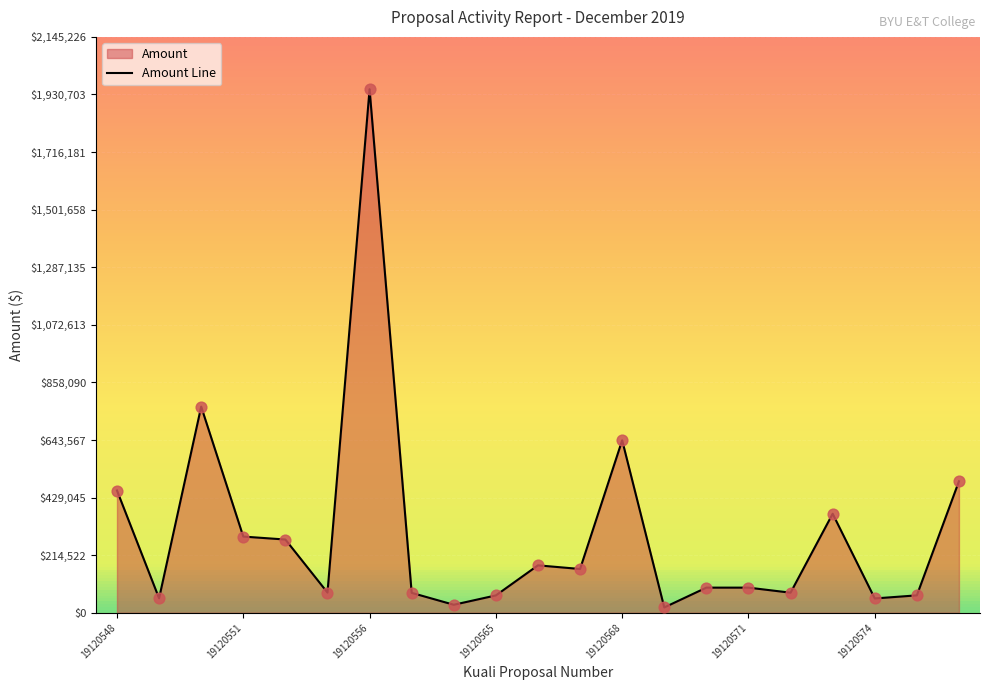

Which category has the highest value across all series?

19120556